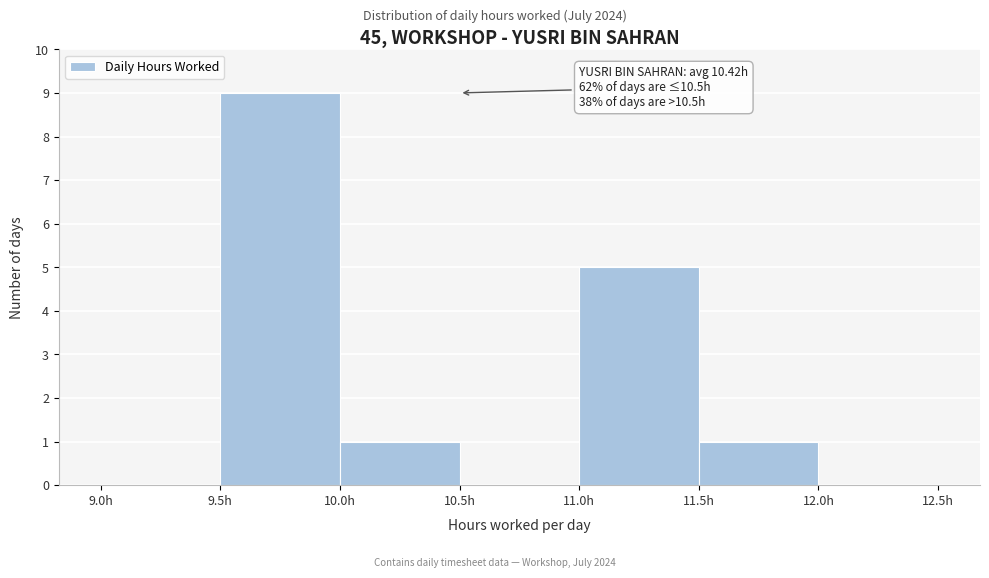

Which range on the x-axis has the tallest bar?

9.5 to 10.0